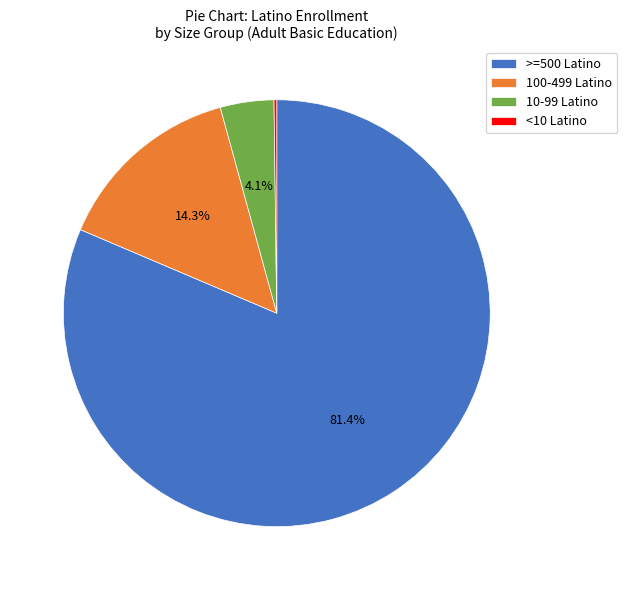

Does any single category account for the majority?

Yes